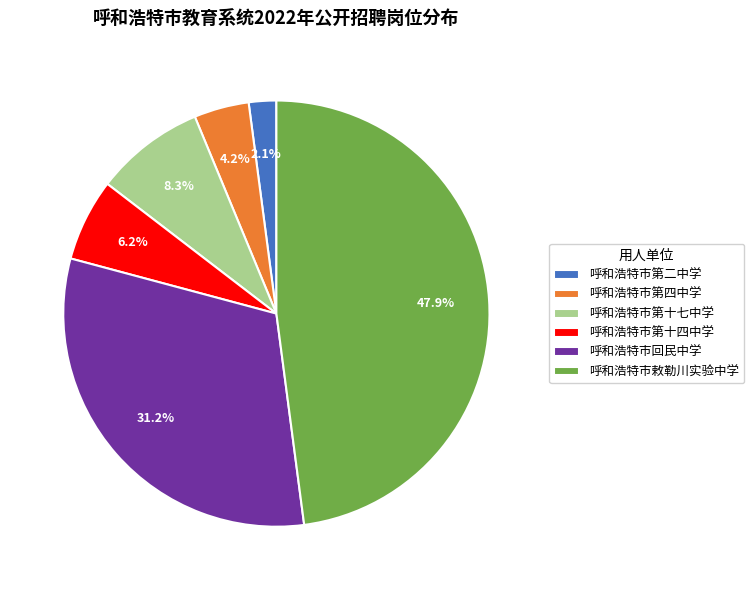

Approximately how many times larger is the value at 呼和浩特市回民中学 compared to 呼和浩特市第十四中学?

5.0